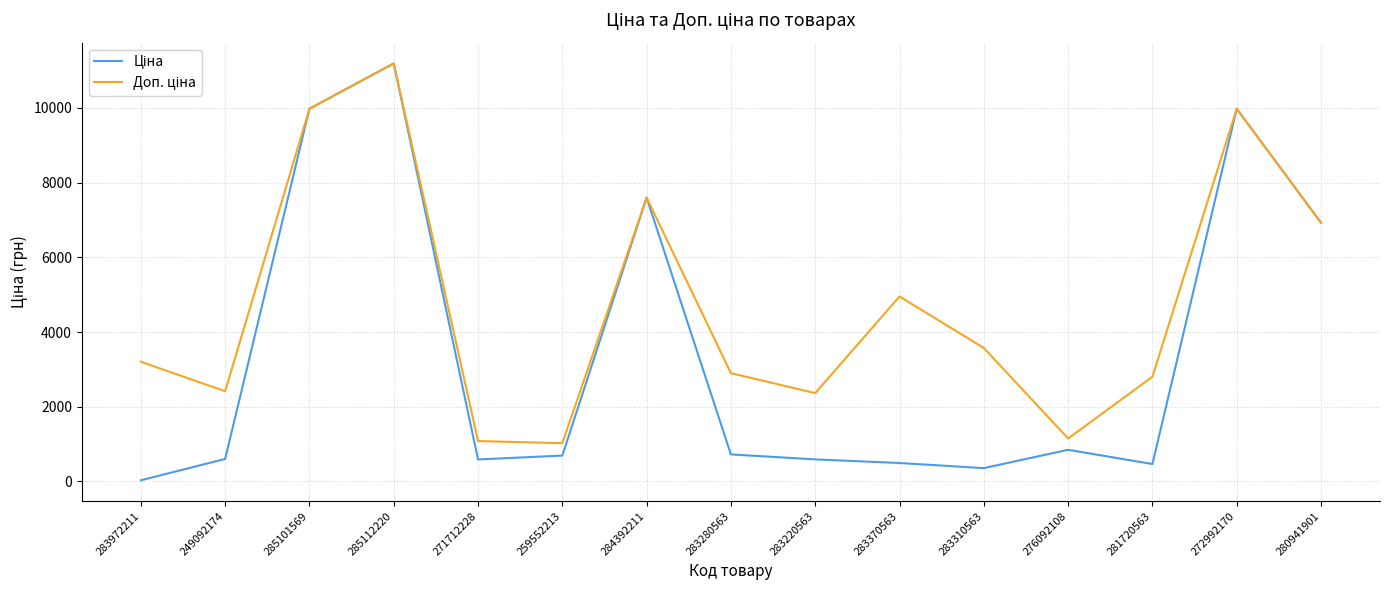

What is the total value across all series at 276092108?

1998.2